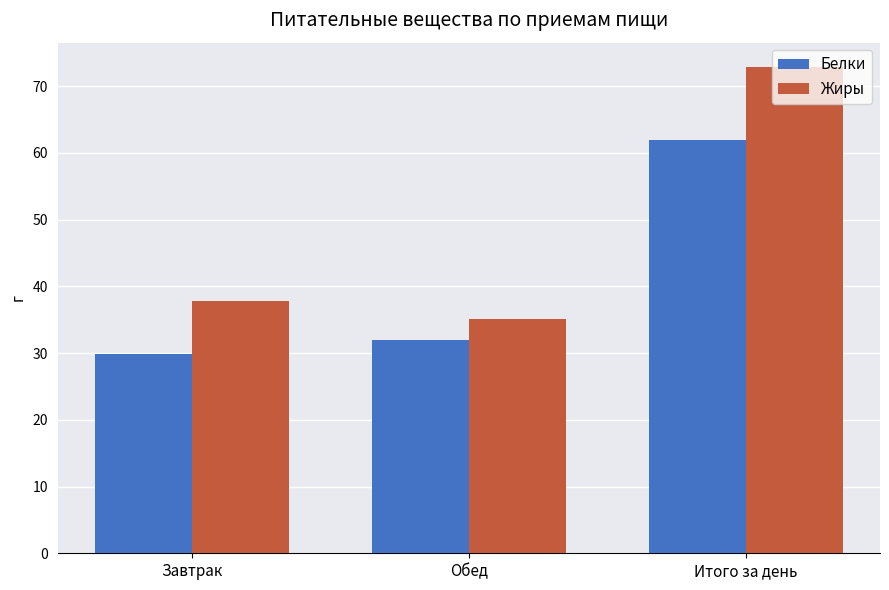

How many bars are there in total?

6